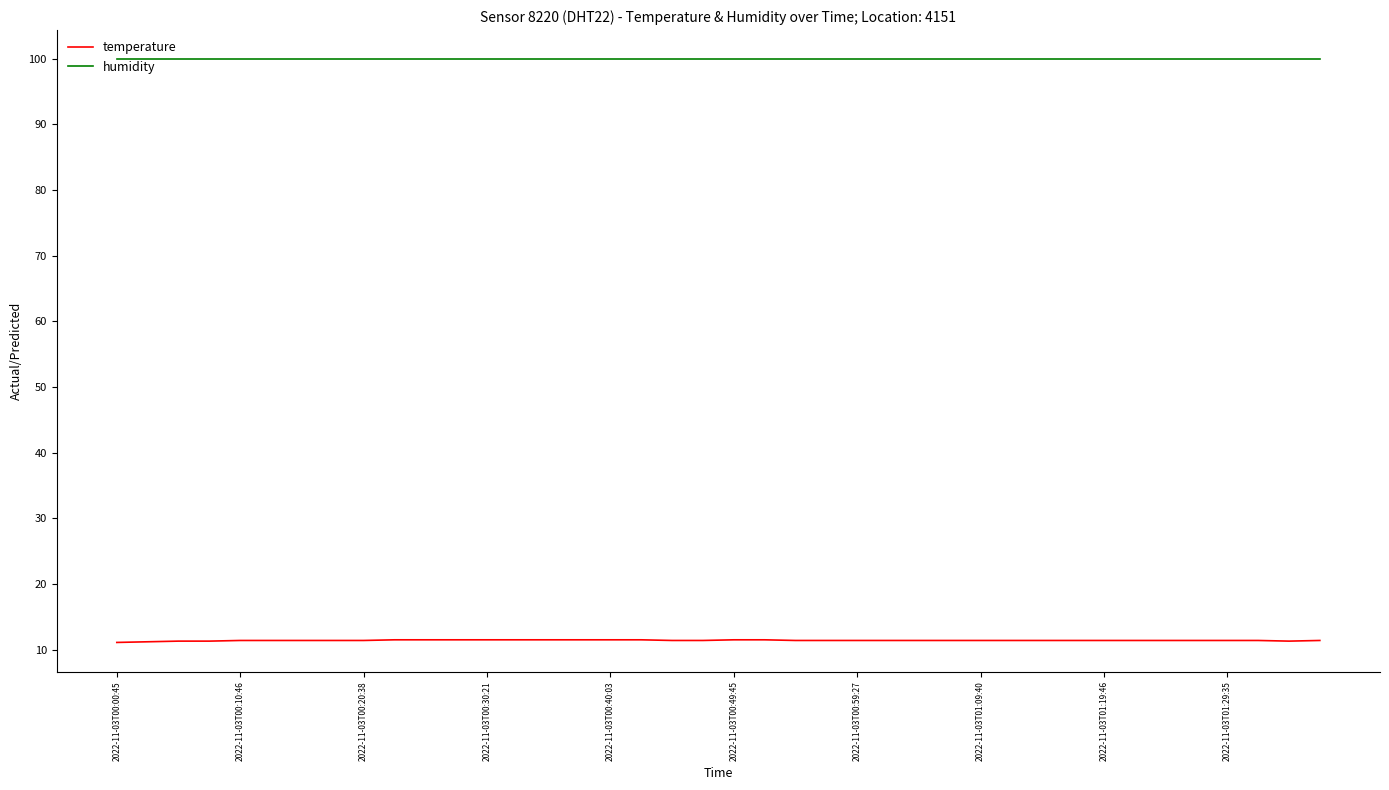

Which series has the largest total across all categories?

humidity